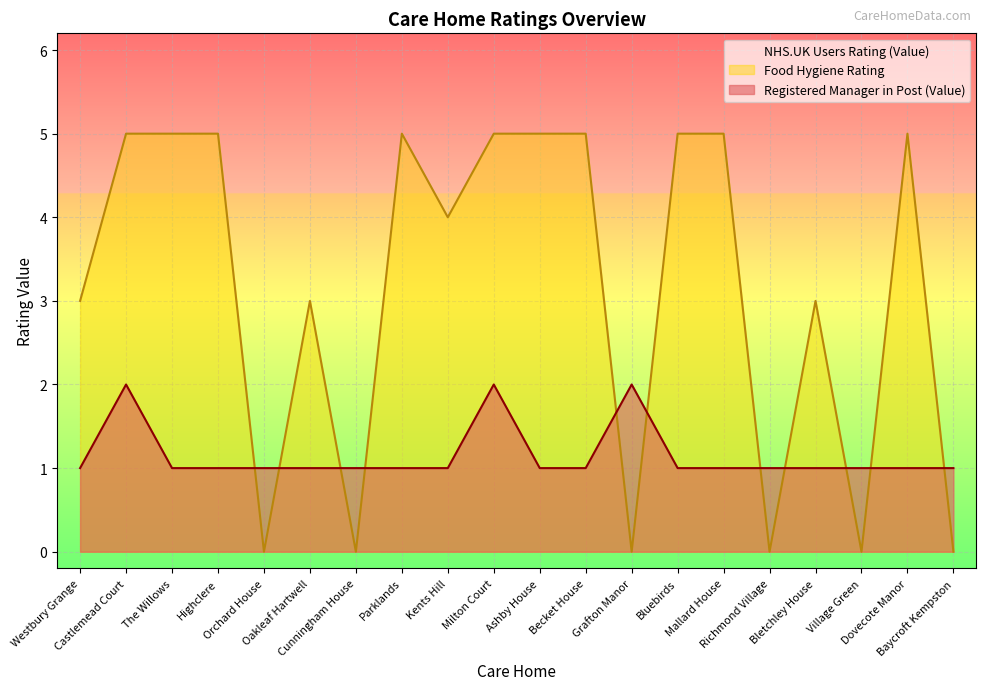

How many series are shown in this chart?

3